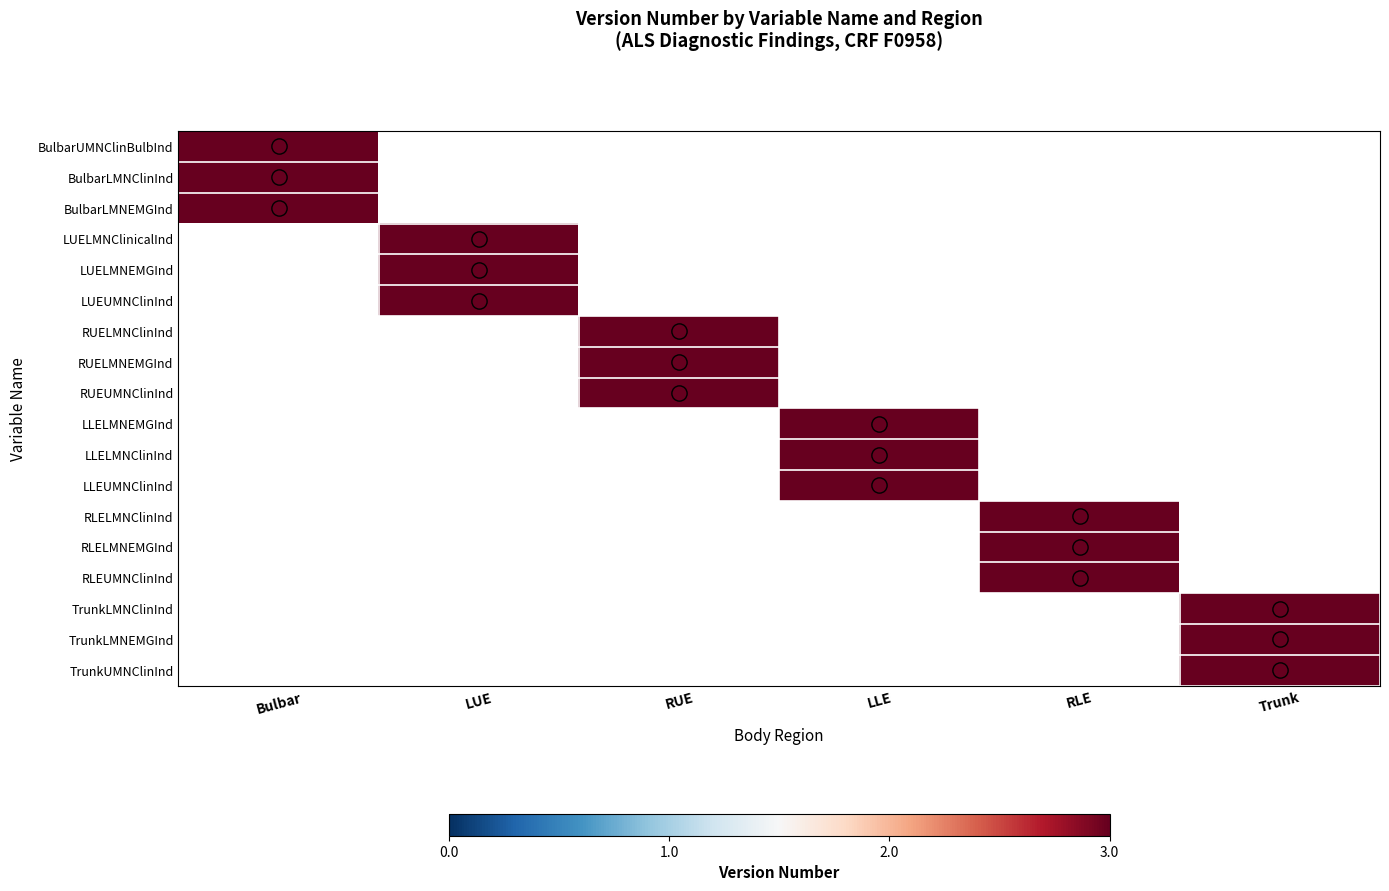

How many series are shown in this chart?

18